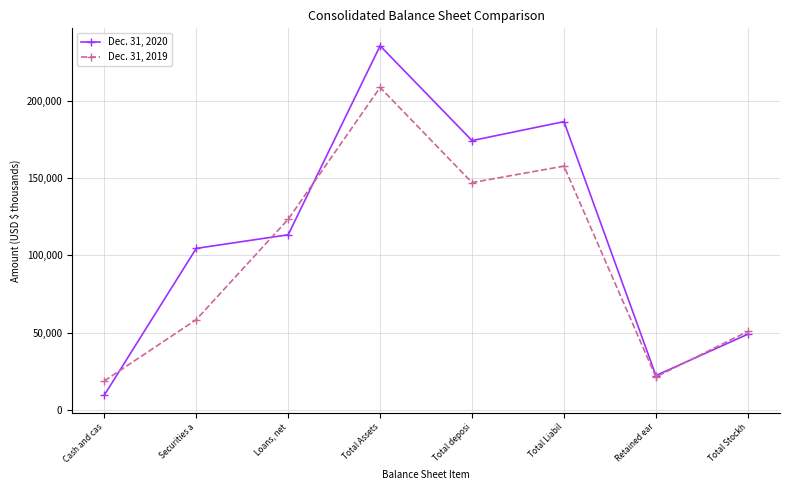

What is the difference between the maximum and minimum values in the Dec. 31, 2020 series?

225702